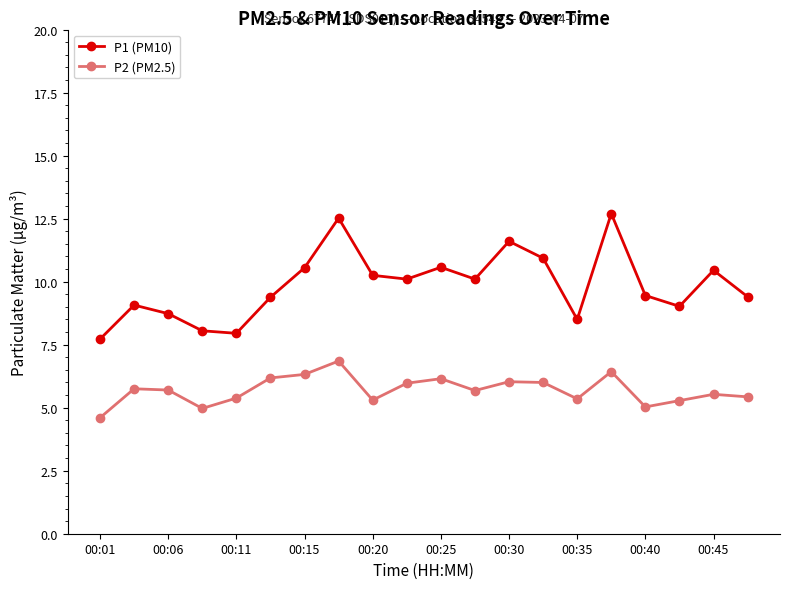

What is the value of the P1 (PM10) point at the 8th from the left?

12.5